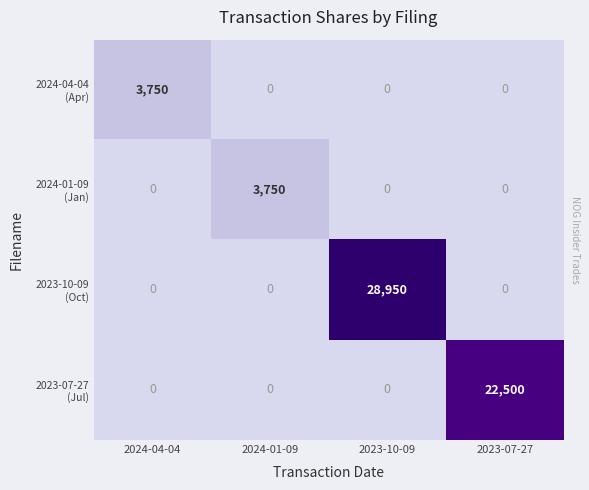

Which category has the lowest value across all series?

2024-01-09